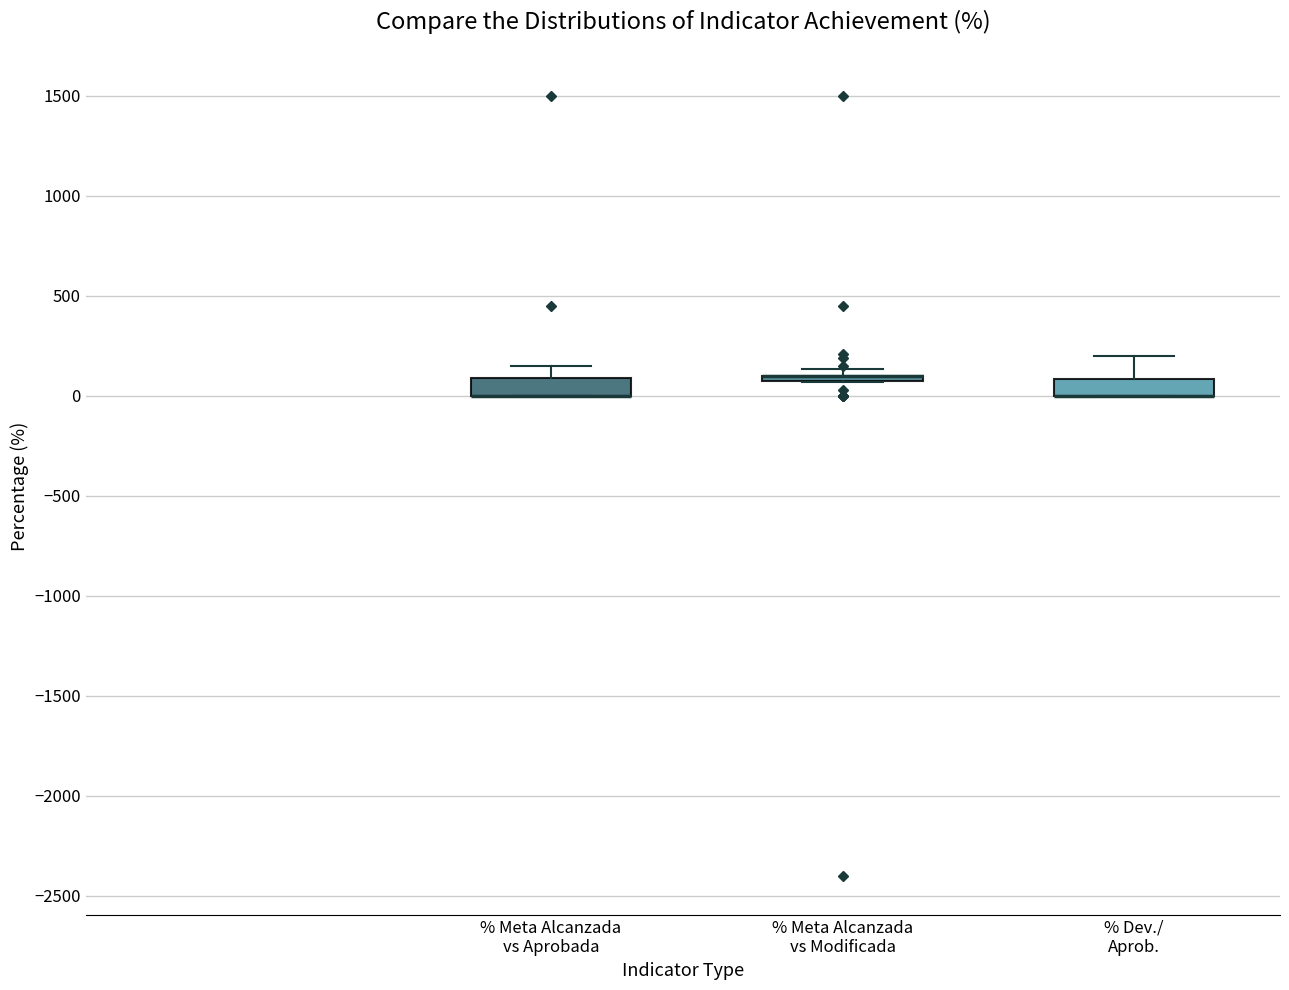

Reading left to right, read every box against the y-axis: the position of its median line, the range the box covers, and the ends of its whiskers. The values are not printed on the chart, so give them approximately, as read against the axis.

% Meta Alcanzada vs Aprobada: median 0 (drawn on the box's lower edge), box 0 to 100, whiskers 0 to 150
% Meta Alcanzada vs Modificada: box collapsed to a line at 100, whiskers 50 to 150
% Dev./ Aprob.: median 0 (drawn on the box's lower edge), box 0 to 100, whiskers 0 to 200